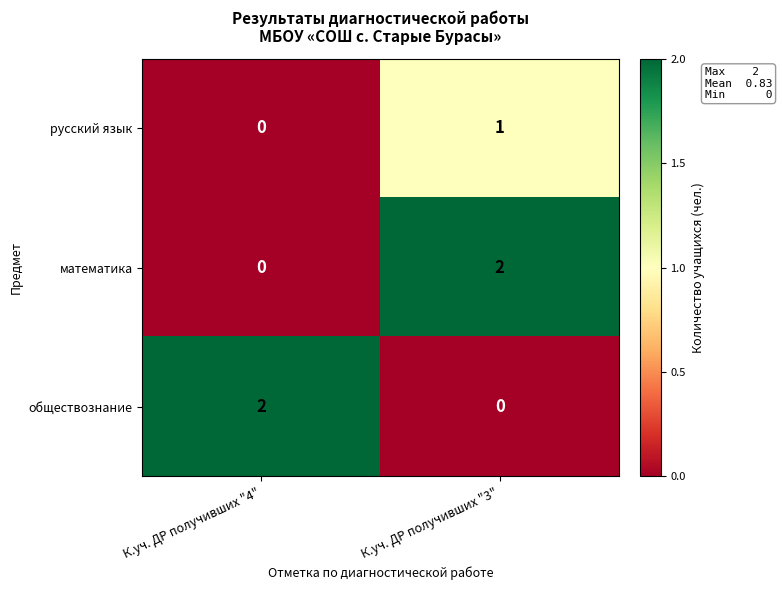

The value of математика at К.уч. ДР получивших "4" is -1. True or false?

False